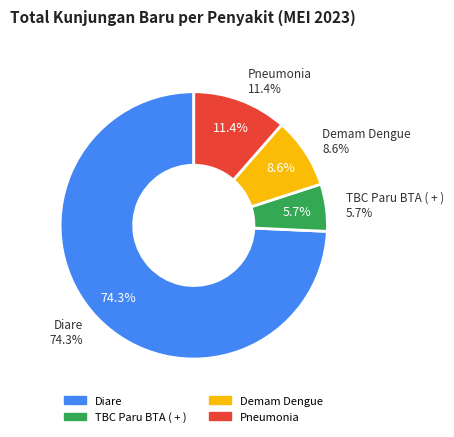

Combined, do Diare and Pneumonia account for over 50%?

Yes